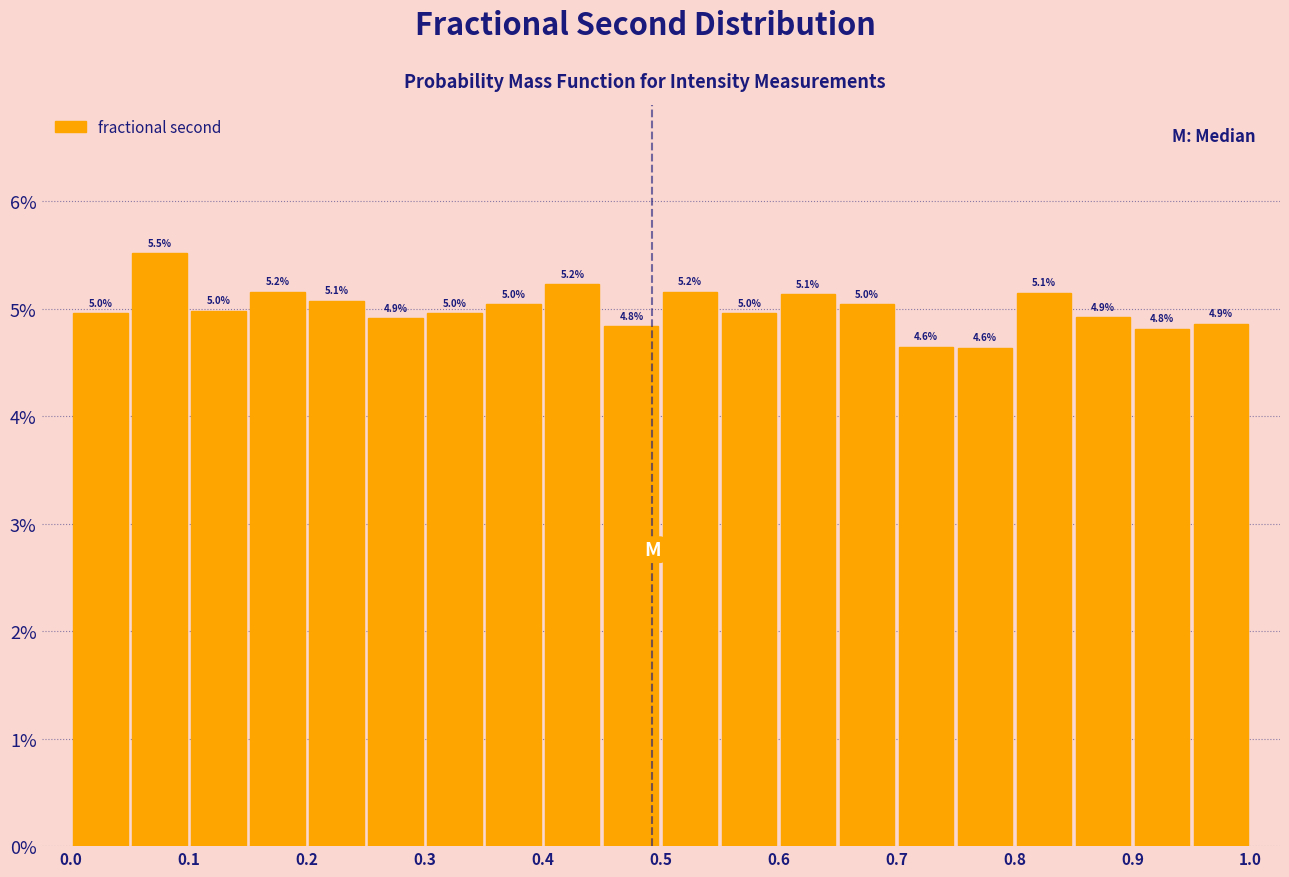

Over which range of the x-axis is the bar tallest?

0.05 to 0.10